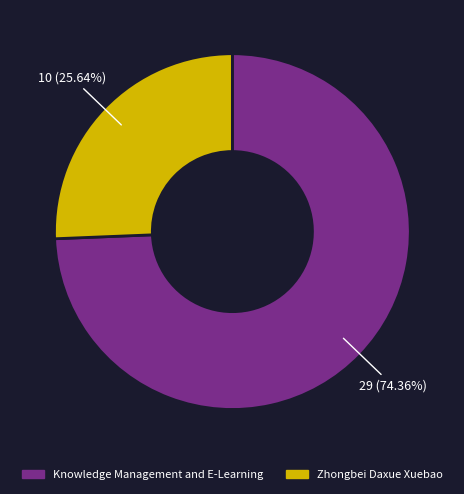

To the nearest percent, what portion does Zhongbei Daxue Xuebao represent?

26%